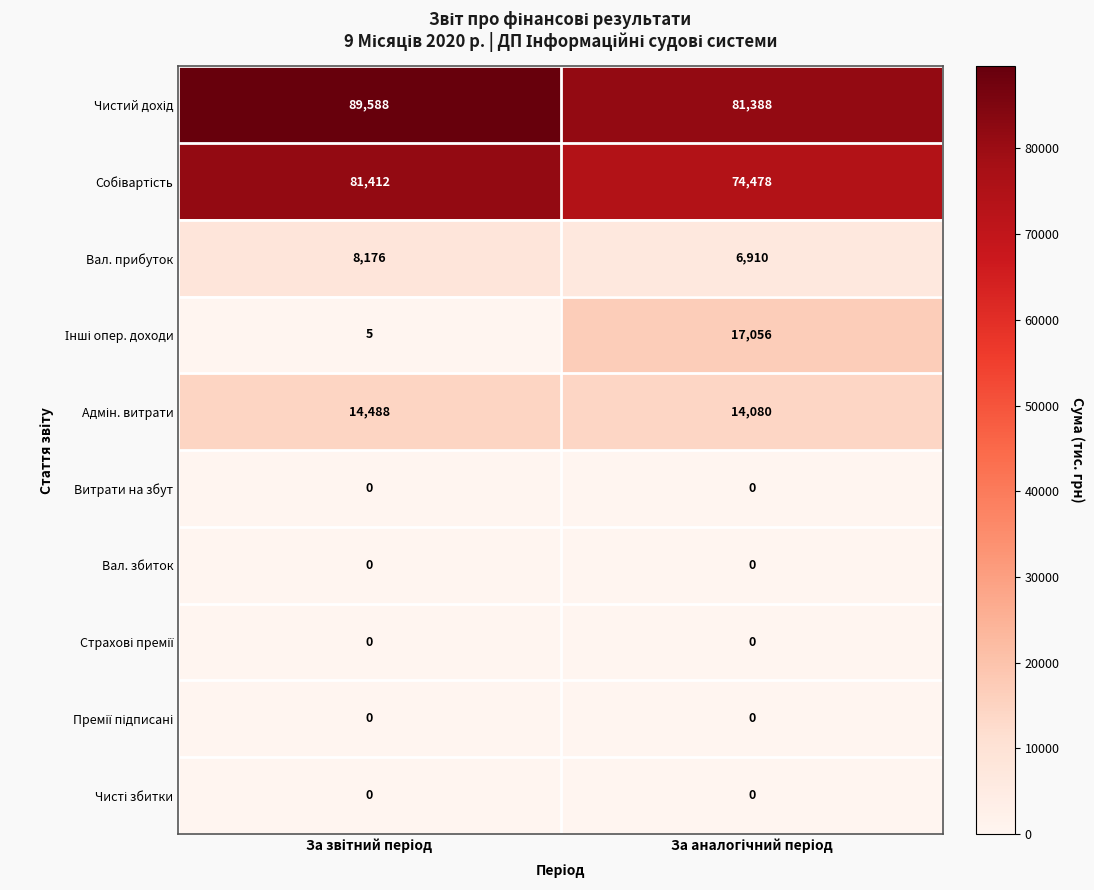

What is the minimum value for Вал. прибуток?

6910